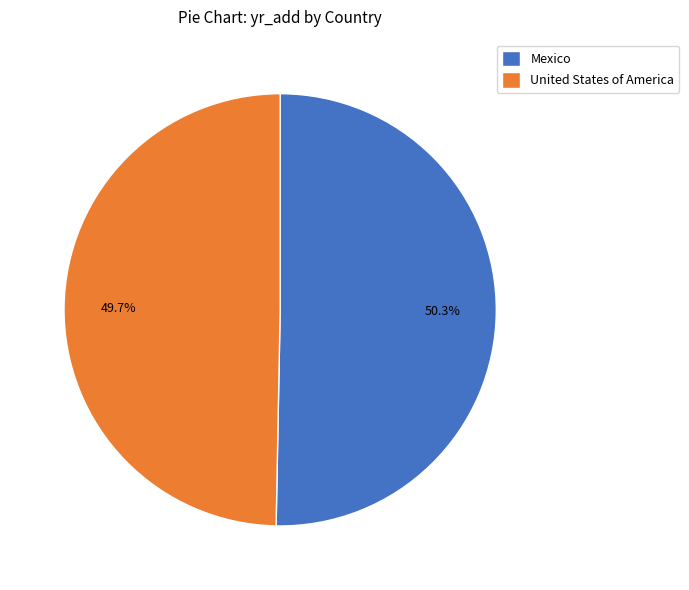

What is the total percentage of United States of America and Mexico?

100.0%